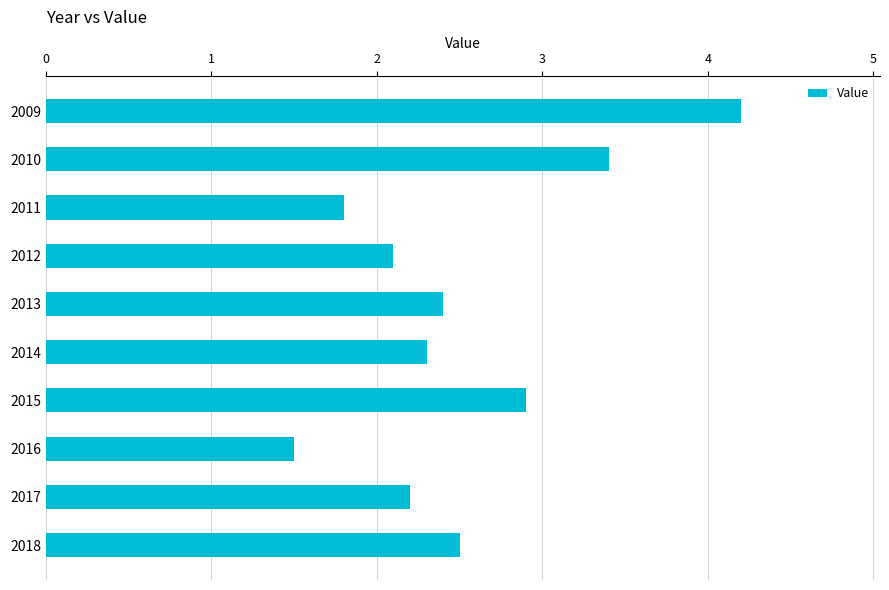

What is the ratio of the value at 2009 to the value at 2016?

2.8